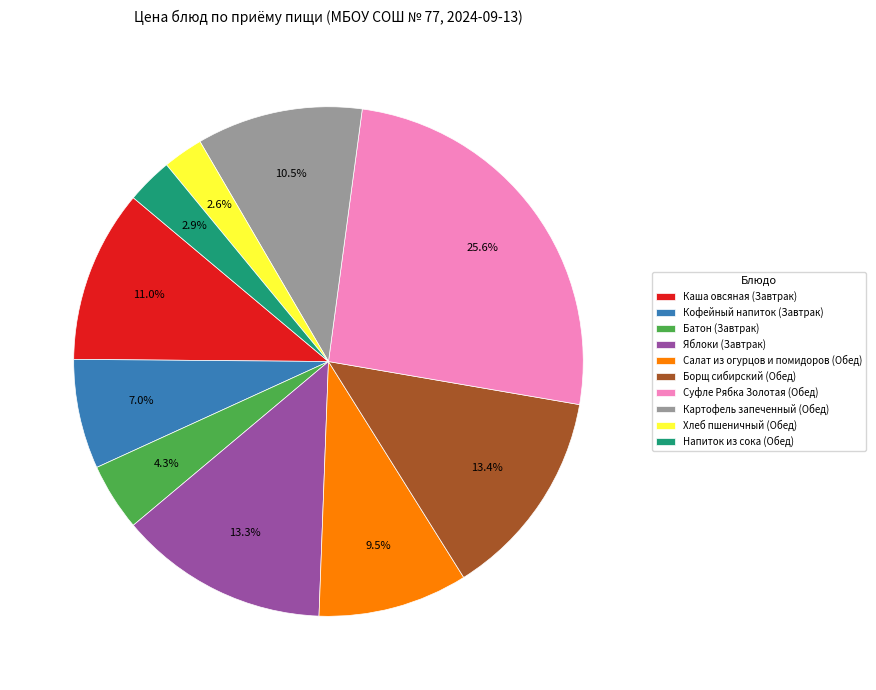

What percentage is the Яблоки (Завтрак) slice, to the nearest percent?

13%